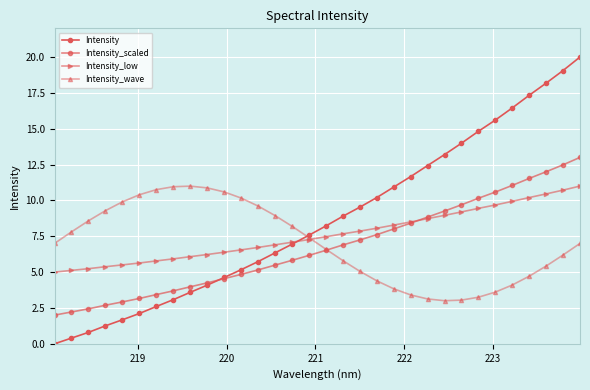

What is the difference between the maximum and second lowest values in the Intensity_wave series?

7.9